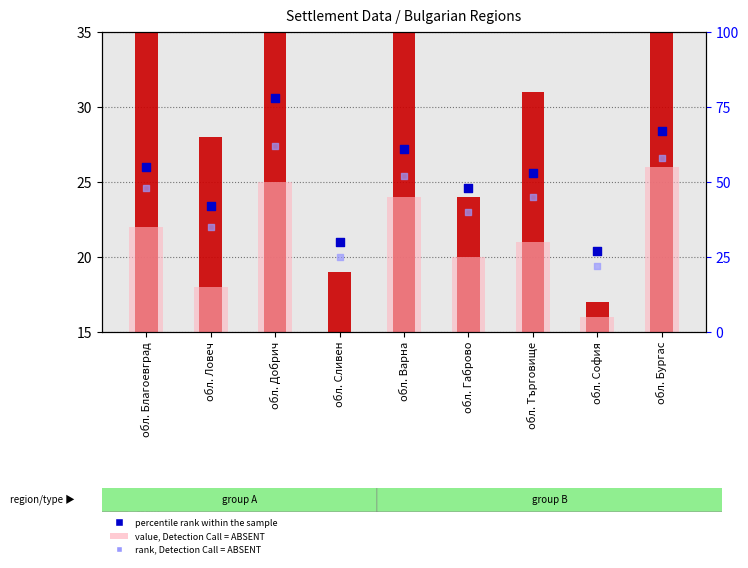

What is the total value across all series at обл. Благоевград?

170